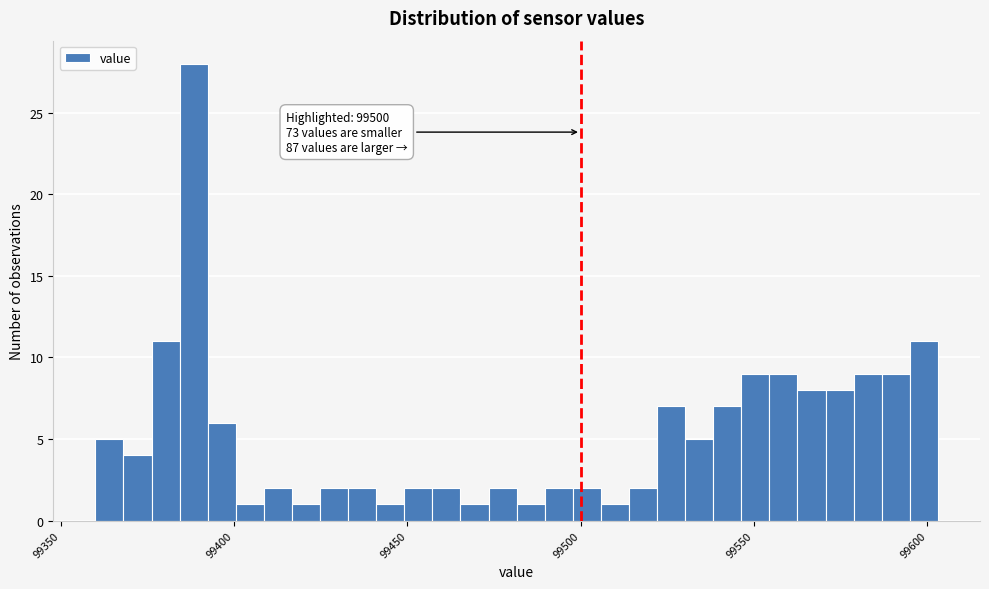

Read against the x-axis, roughly where is the centre of the tallest bar?

99390